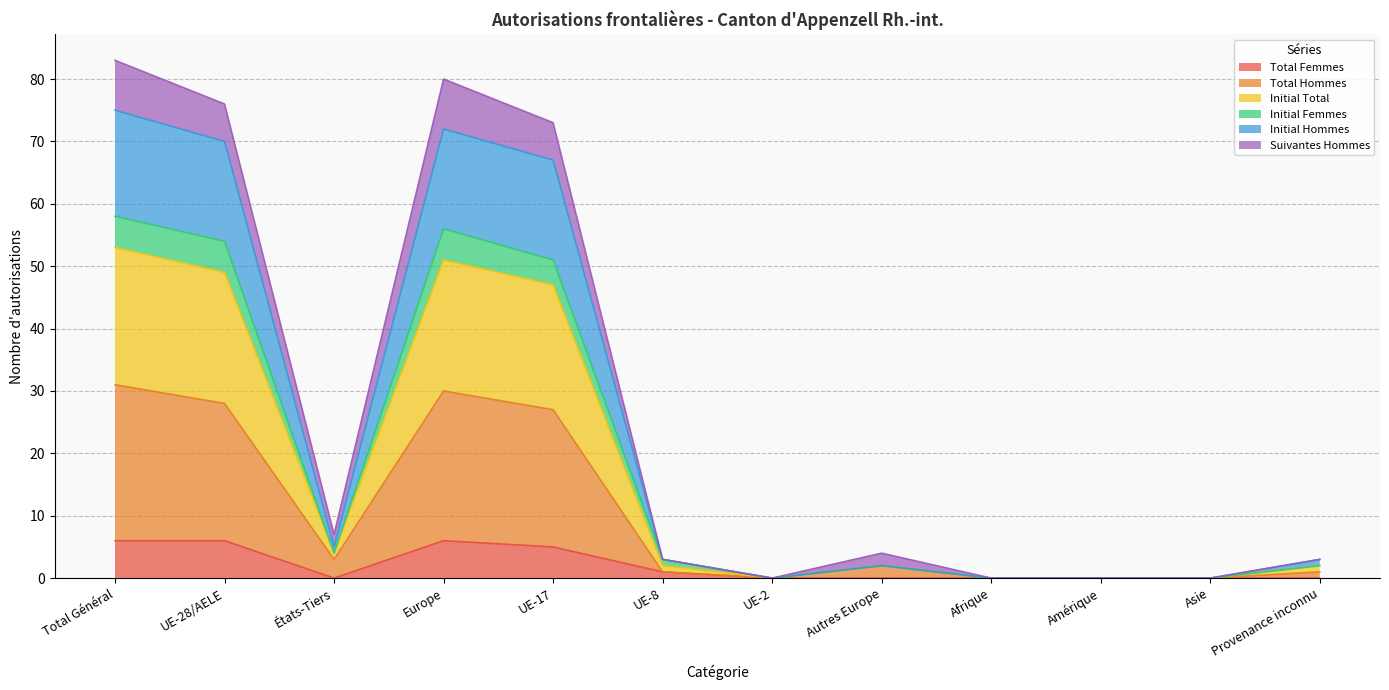

Is it true that Total Femmes equals 10 at UE-28/AELE?

False